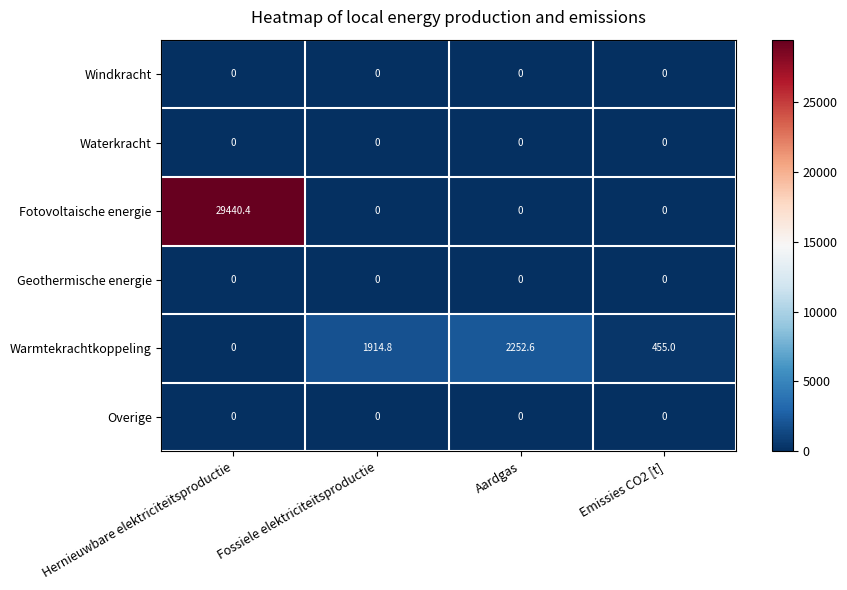

At how many categories does at least one series exceed 894?

3